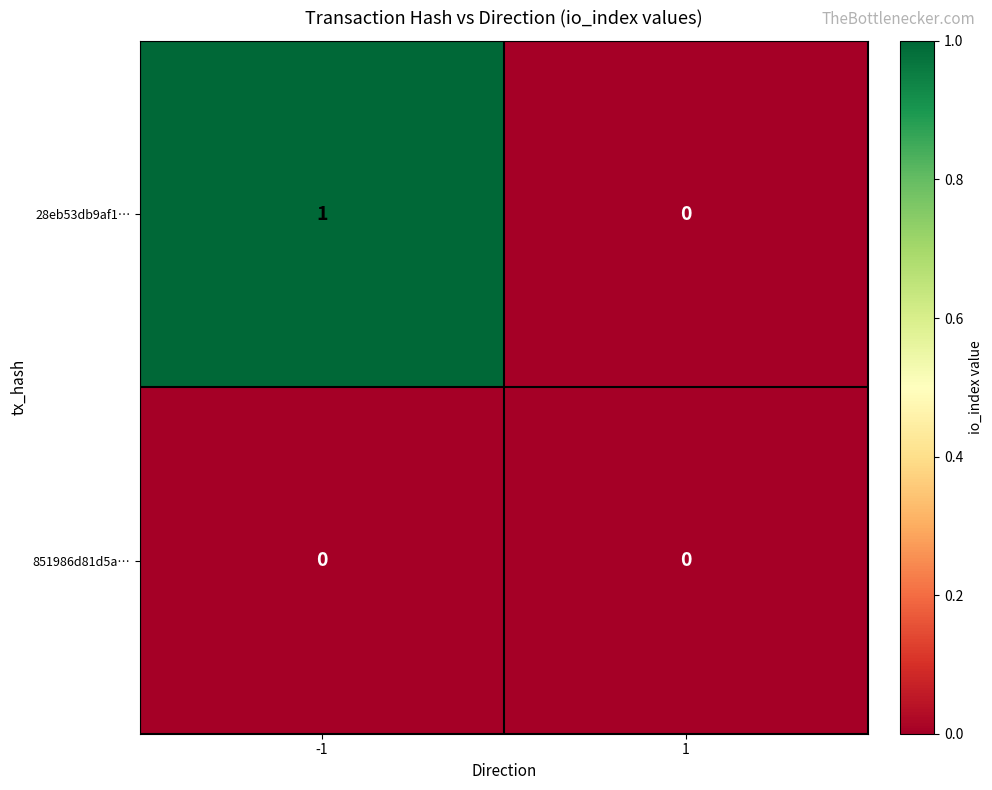

What is the maximum value shown in the chart?

1